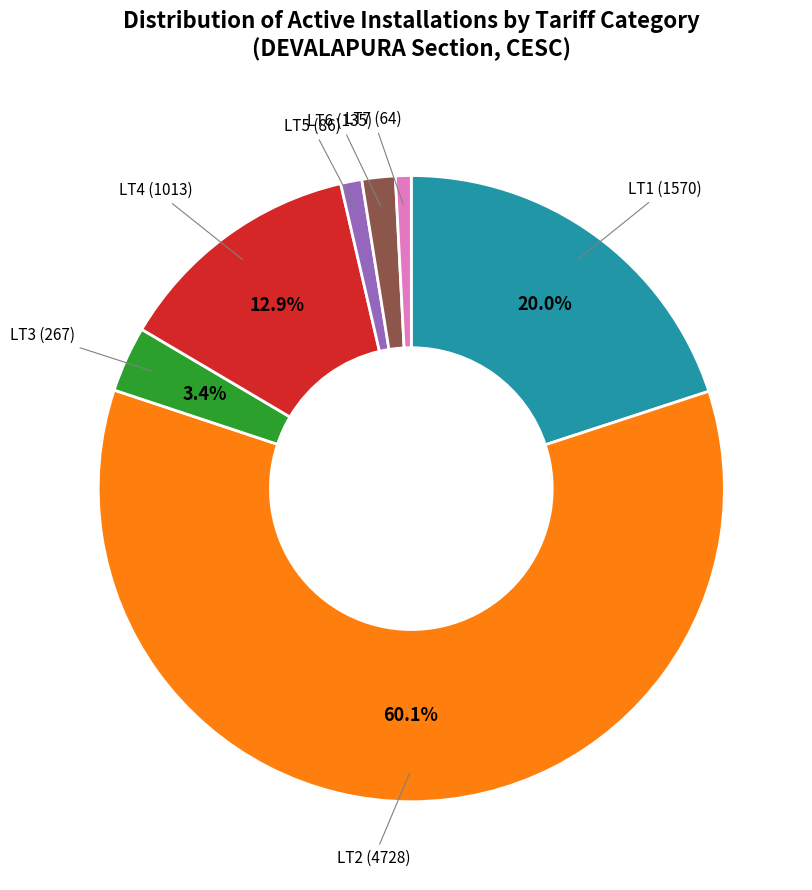

To the nearest percent, what percentage of the pie is LT2?

60%